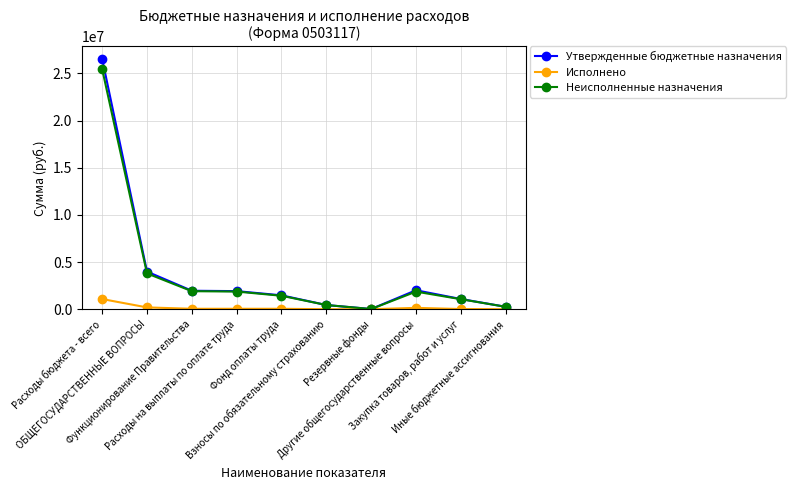

Which label corresponds to the largest value in the chart?

Расходы бюджета - всего